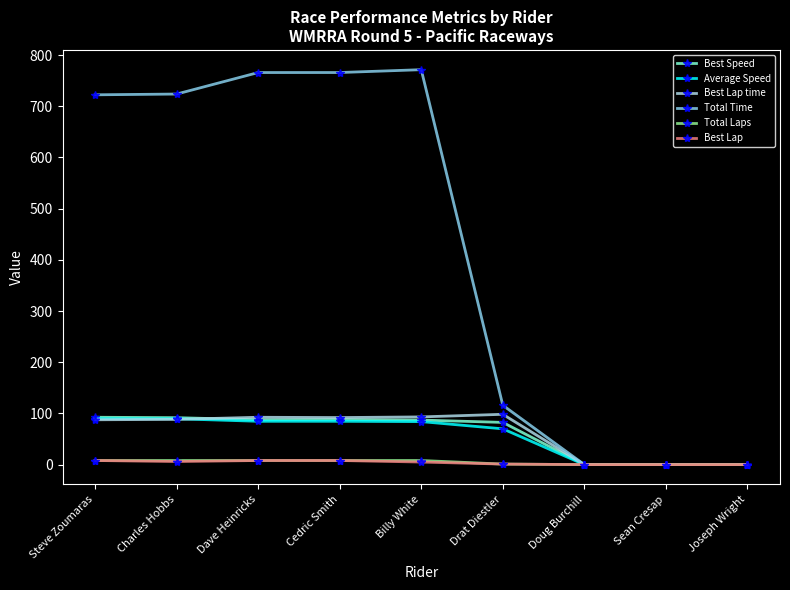

What is the label of the 4th point from the right?

Drat Diestler